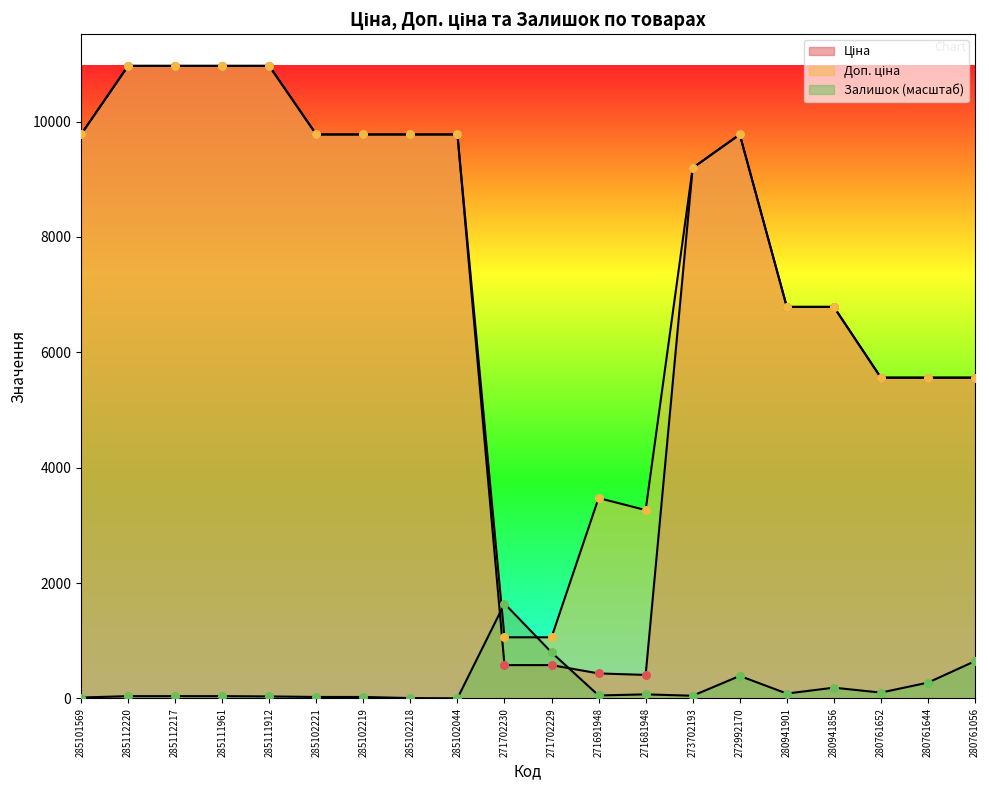

What are all the series names shown in the legend?

Ціна, Залишок, Доп. ціна